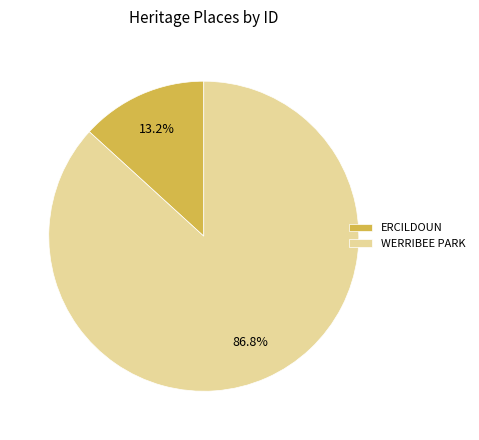

To the nearest percent, what percentage of the pie is WERRIBEE PARK?

87%